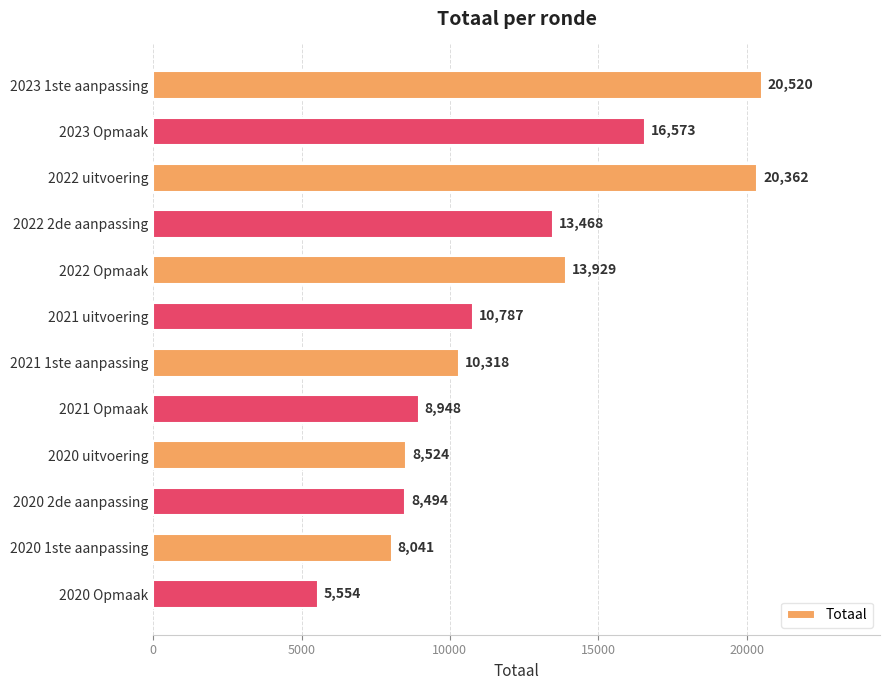

How many data points are less than 10787?

6